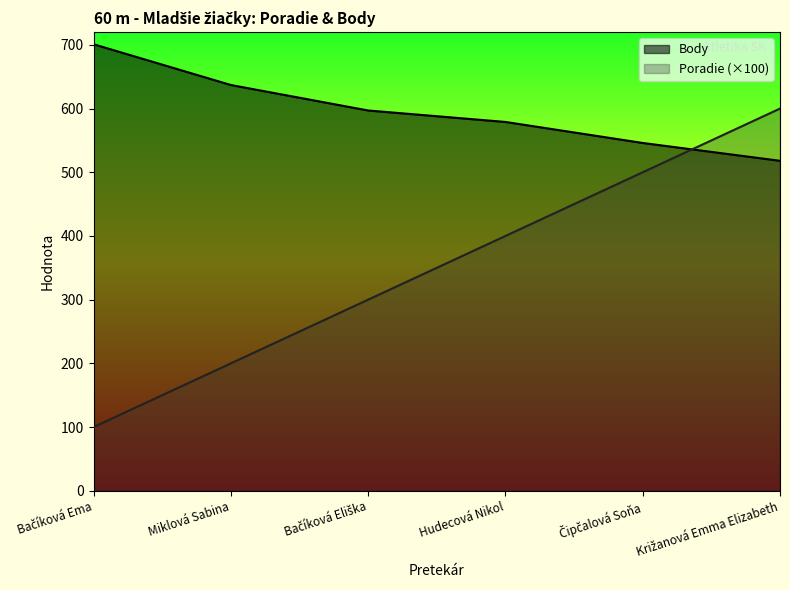

True or false: Body has a value of 518 at Križanová Emma Elizabeth.

True